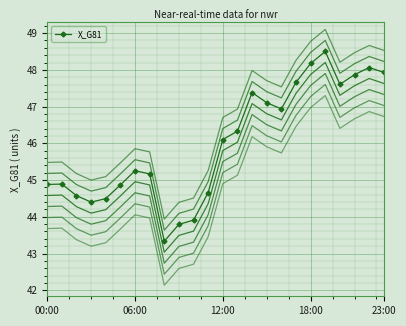

What is the value of the 9th point from the left?

43.3